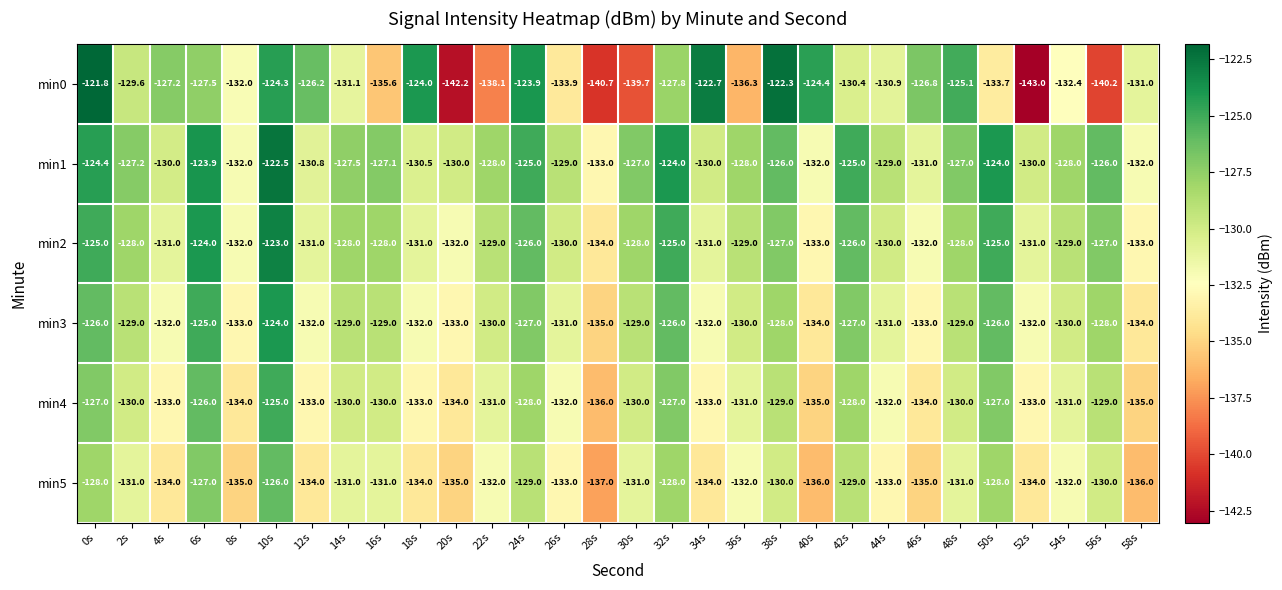

Which category has the highest value in the min3 series?

10s